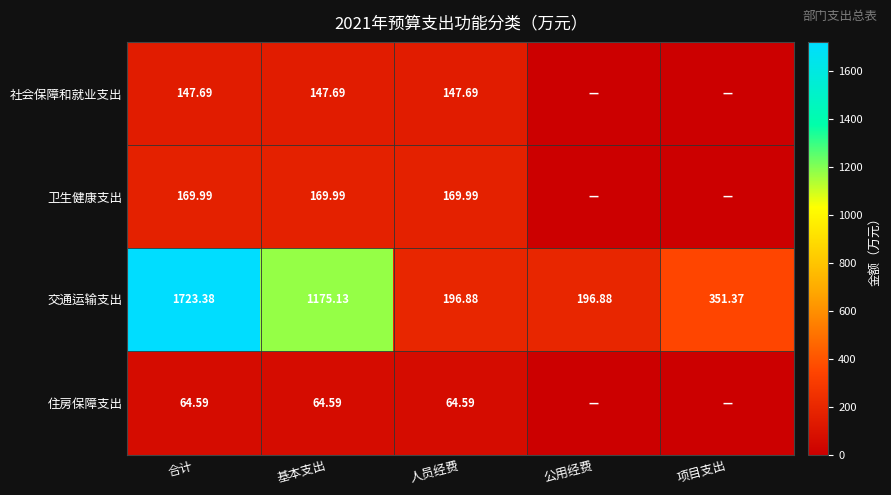

How many categories are shown in the chart?

5